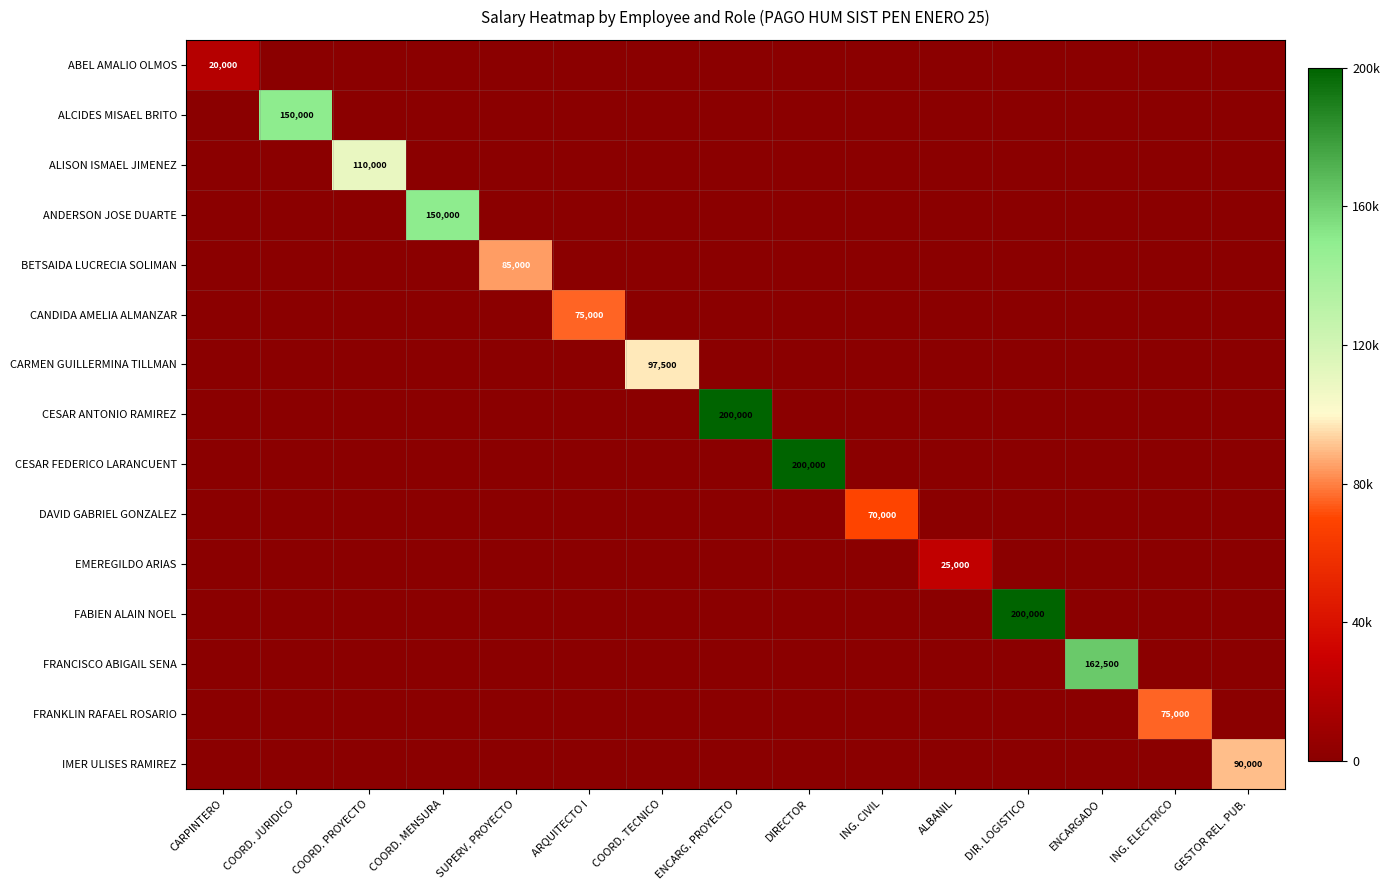

Where is FRANKLIN RAFAEL ROSARIO nearest to the value 37500?

CARPINTERO